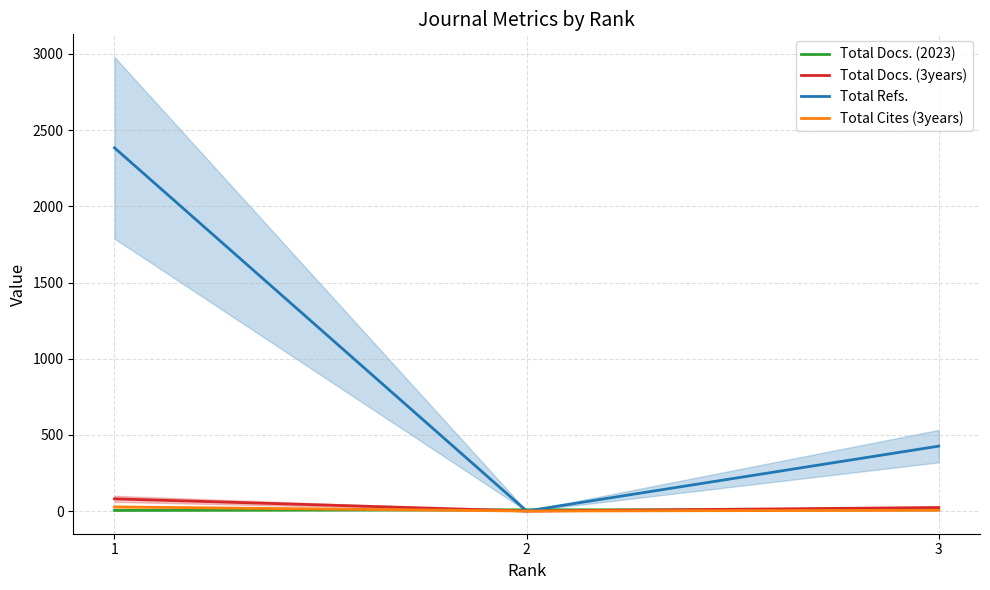

Between 1 and 3, which series saw the biggest shift?

Total Refs.